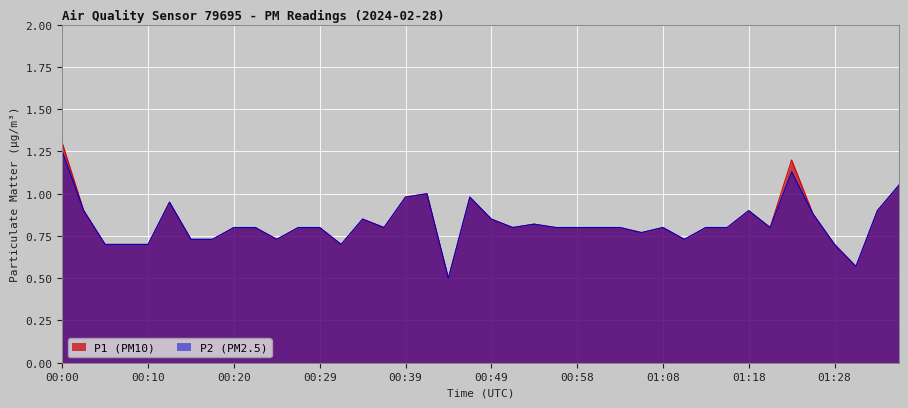

The value of P1 at 00:39 is 1.0. True or false?

True